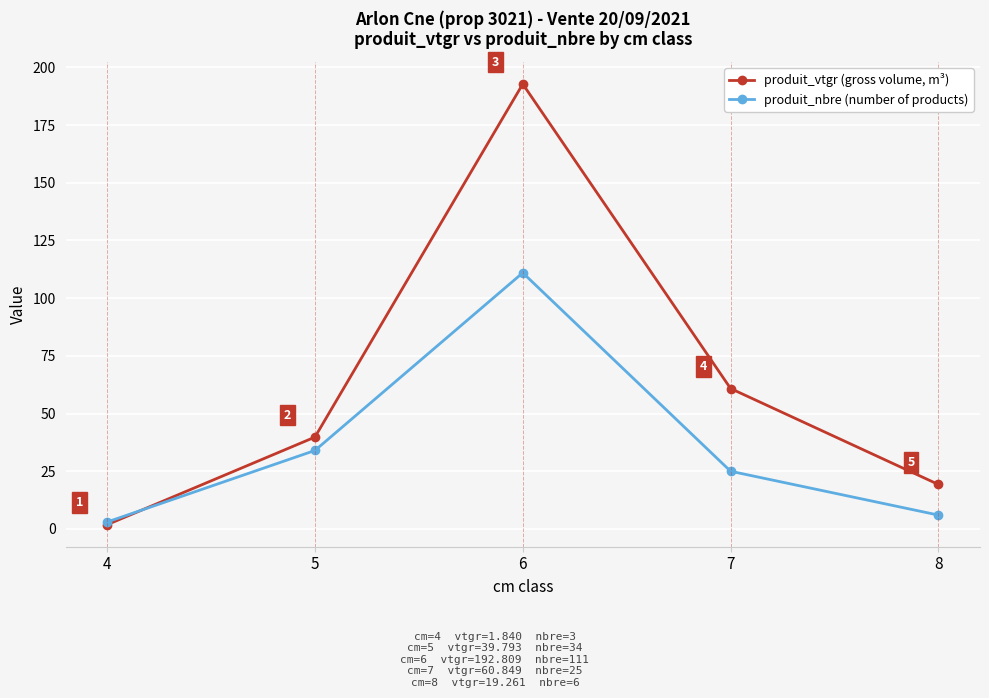

What are all the series names shown in the legend?

produit_vtgr (gross volume, m³), produit_nbre (number of products)